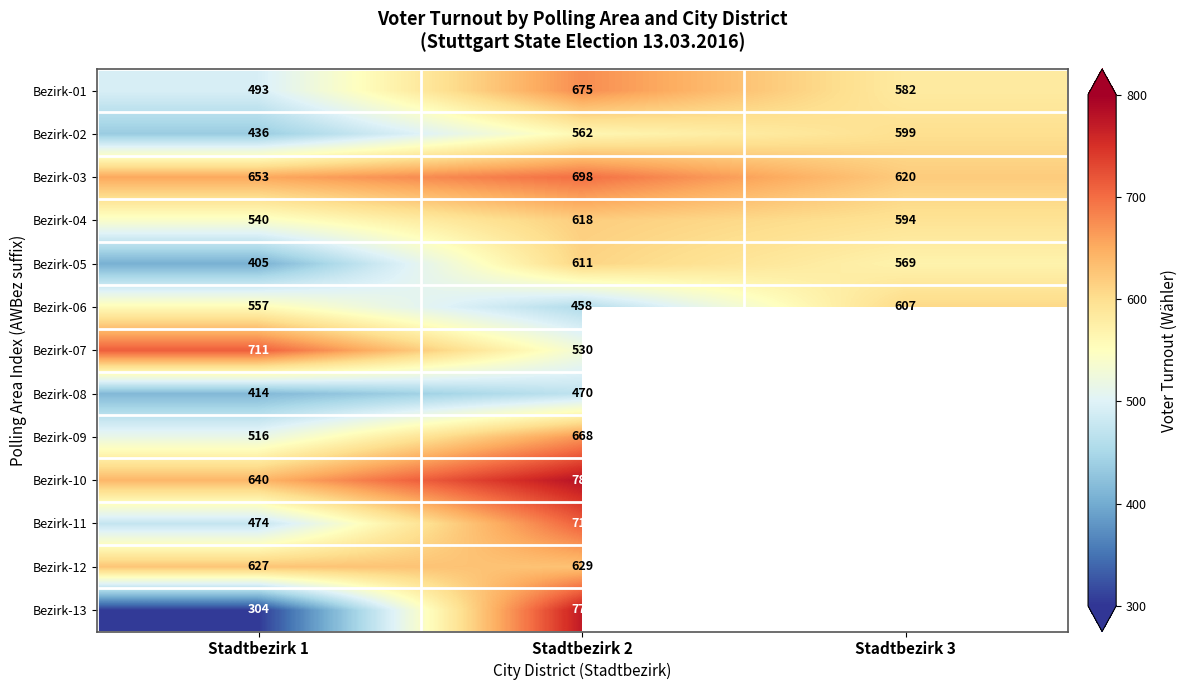

List the labels in order of Bezirk-06 value, smallest first.

Stadtbezirk 2, Stadtbezirk 1, Stadtbezirk 3